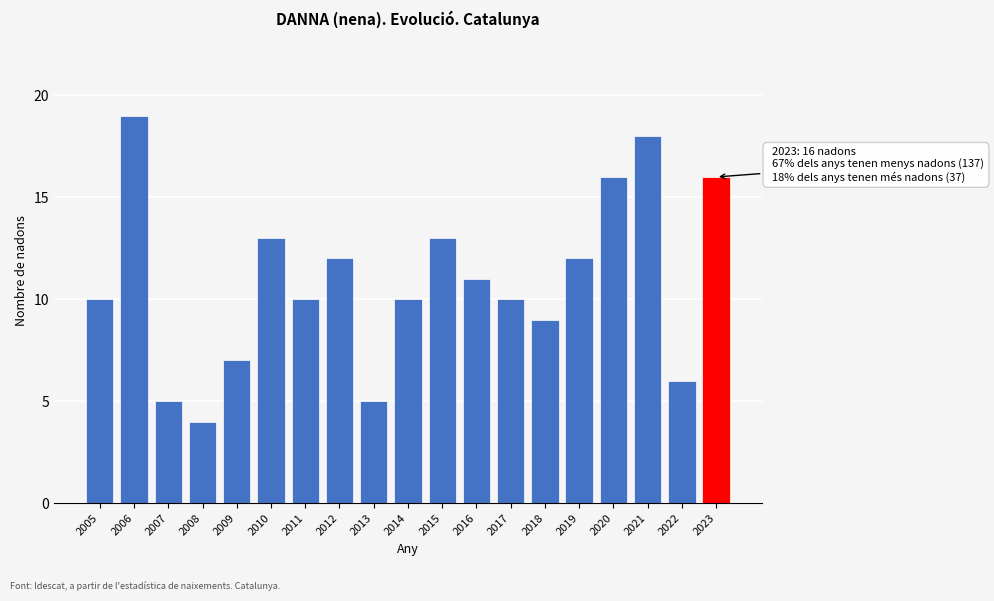

Reading left to right, extract all data points from this chart.

2005=10	2006=19	2007=5	2008=4	2009=7	2010=13	2011=10	2012=12	2013=5	2014=10	2015=13	2016=11	2017=10	2018=9	2019=12	2020=16	2021=18	2022=6	2023=16